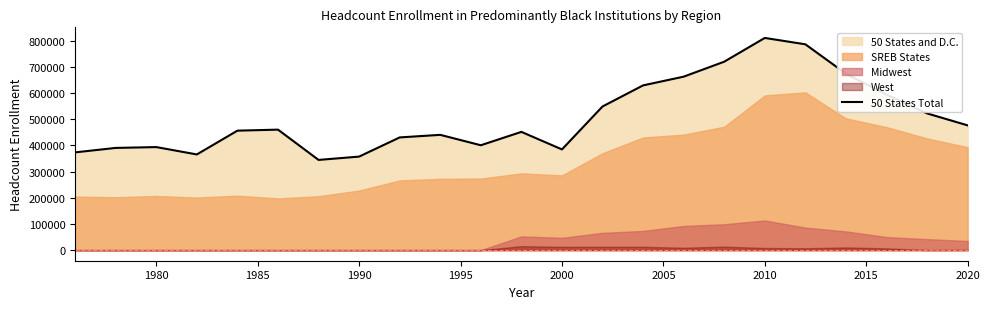

What is the minimum value shown in the chart?

344825